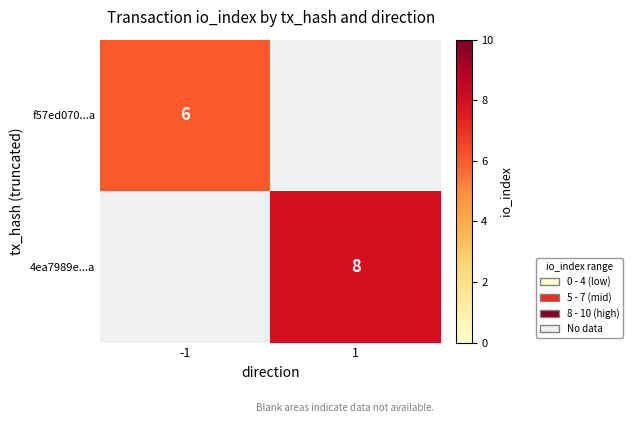

Is the value of f57ed070...a at -1 greater than the value of 4ea7989e...a at 1?

No